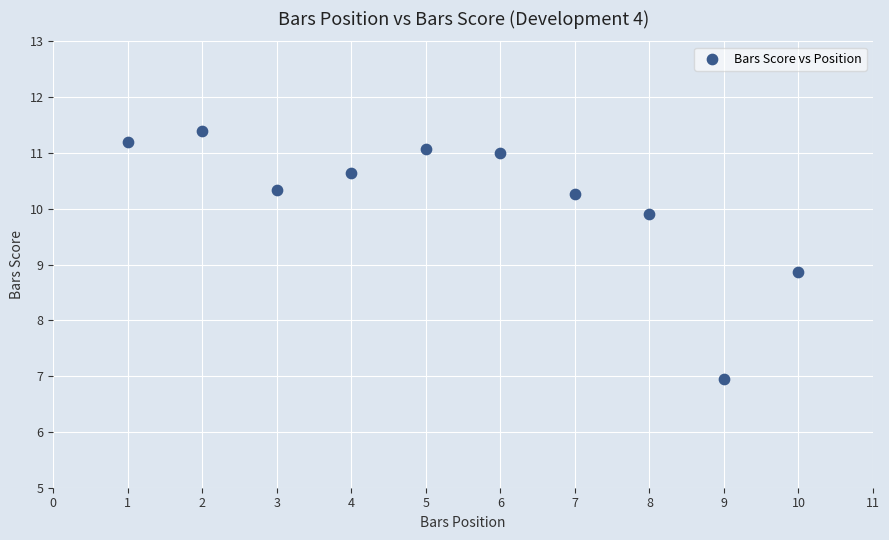

What Y value in the scatter plot is closest to 9?

8.9